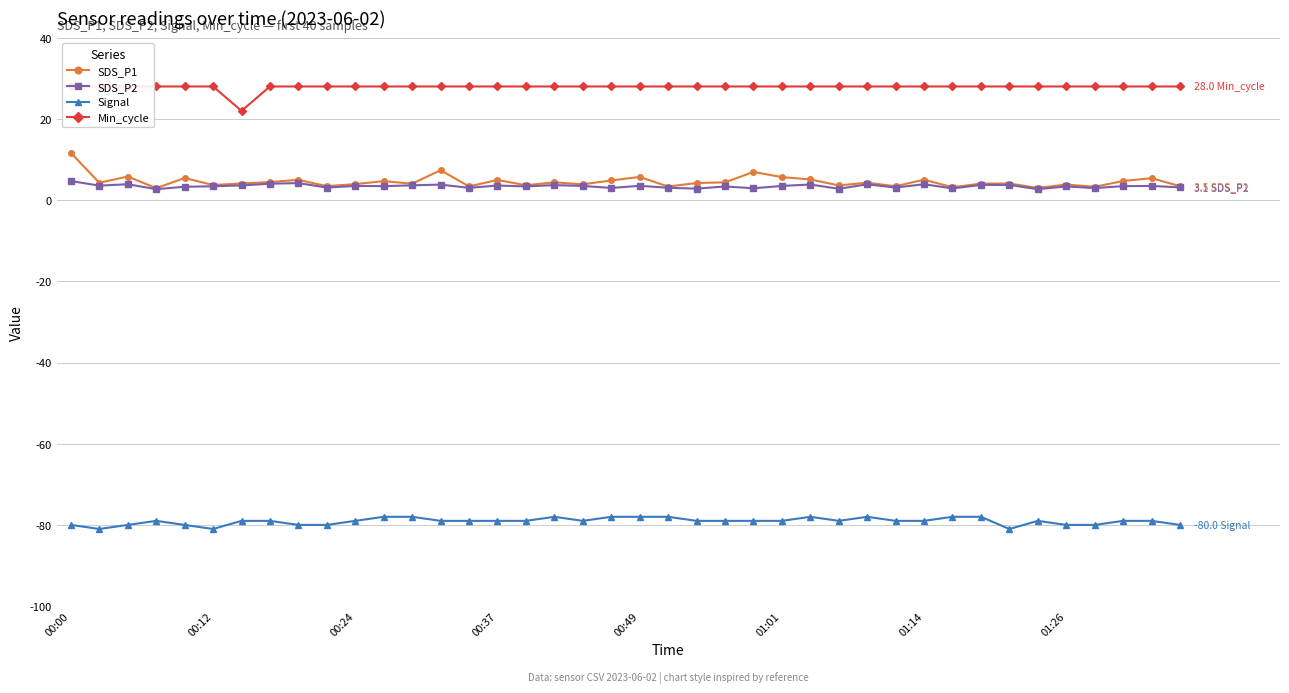

Which label corresponds to the largest value in the chart?

00:00